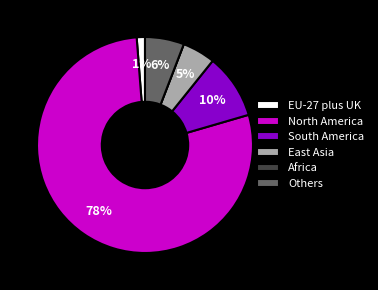

Do South America and Others together represent more than half of the pie?

No